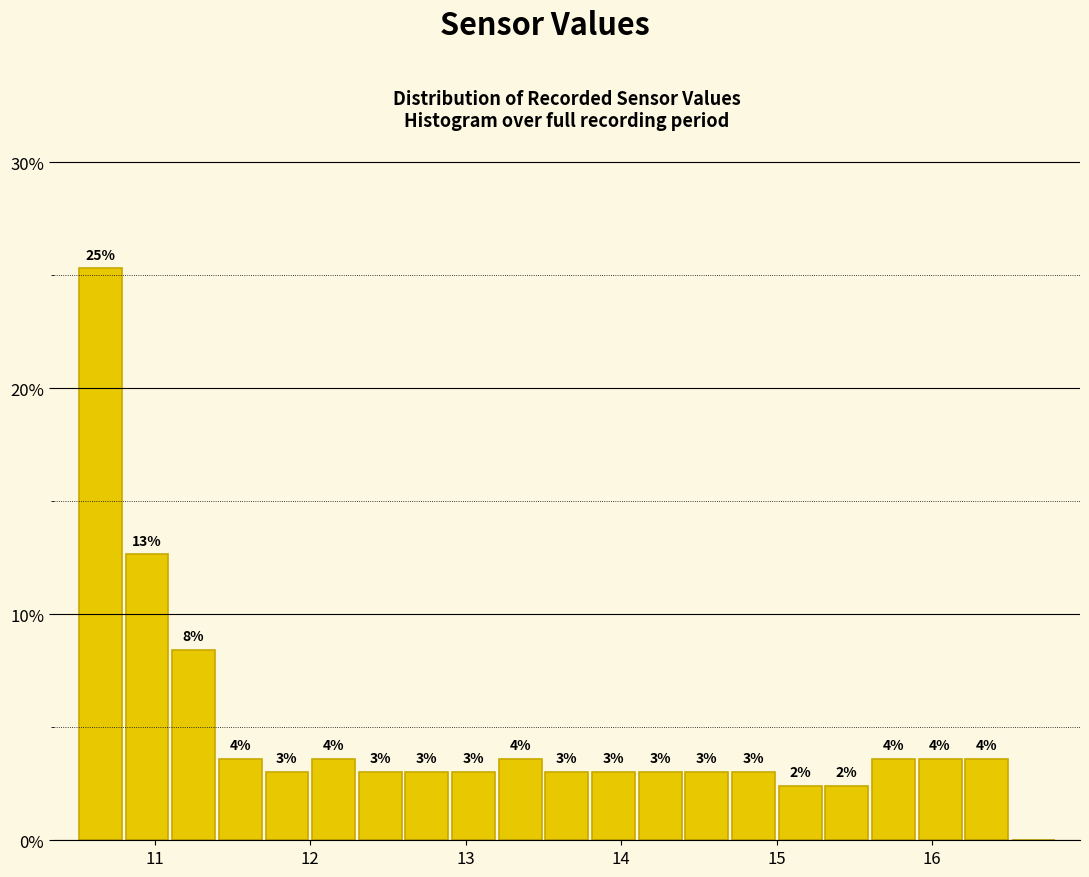

Around what value on the x-axis is the tallest bar? Give the approximate position of its centre, as read against the axis.

10.7